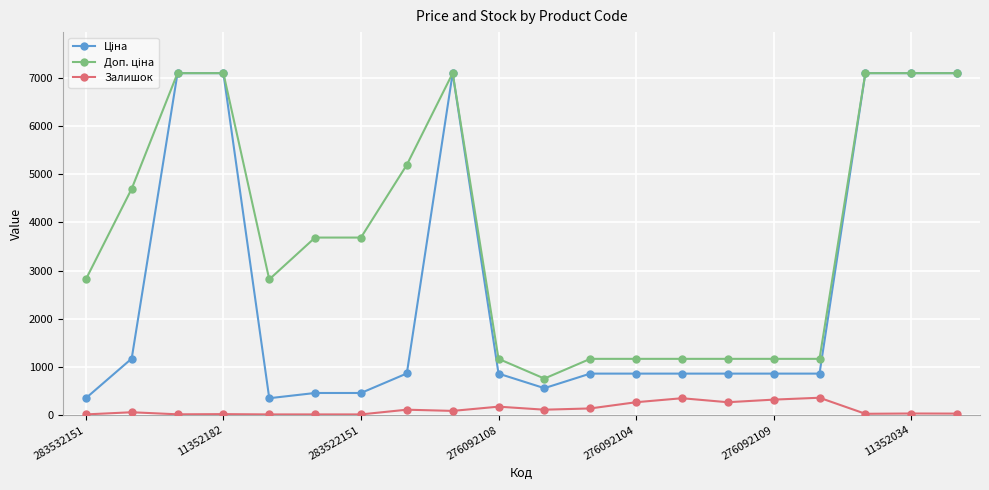

True or false: Залишок has more than 0 points higher than both neighbors.

True